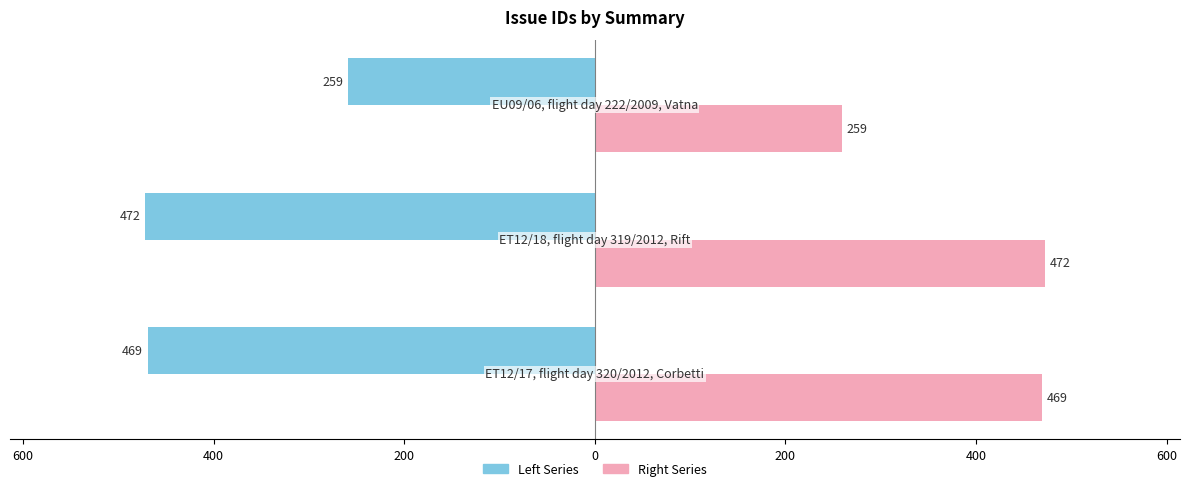

Reading left to right, transcribe all the data shown in this chart.

Left Series: -469	-472	-259
Right Series: 469	472	259